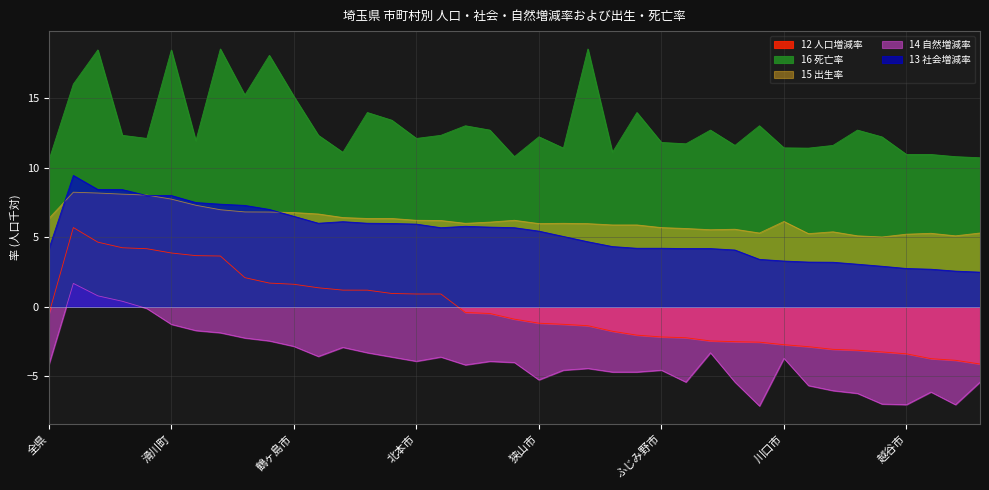

What is the label of the 17th point from the left?

和光市